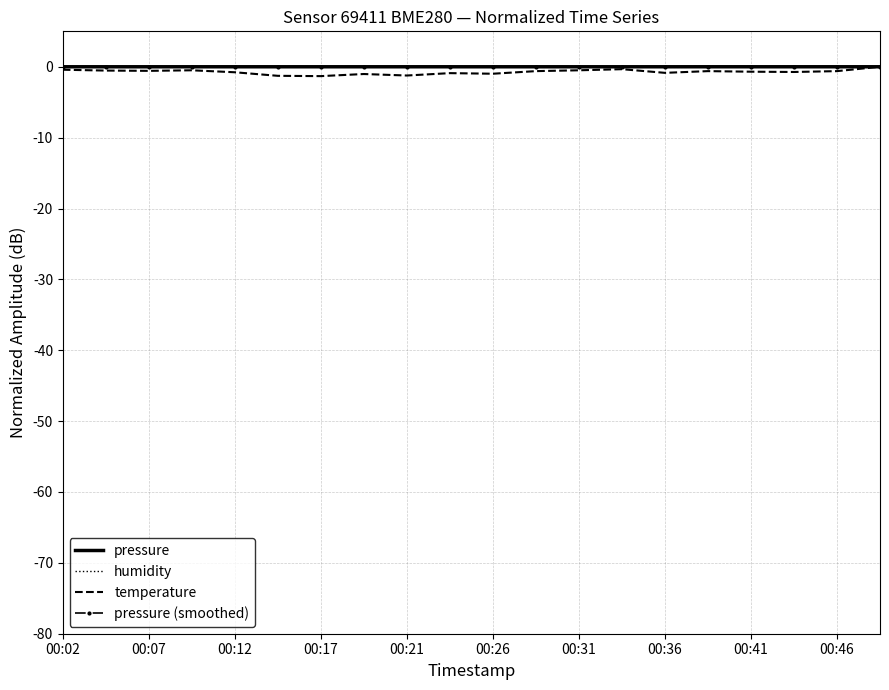

Which series has the largest range (max minus min)?

temperature